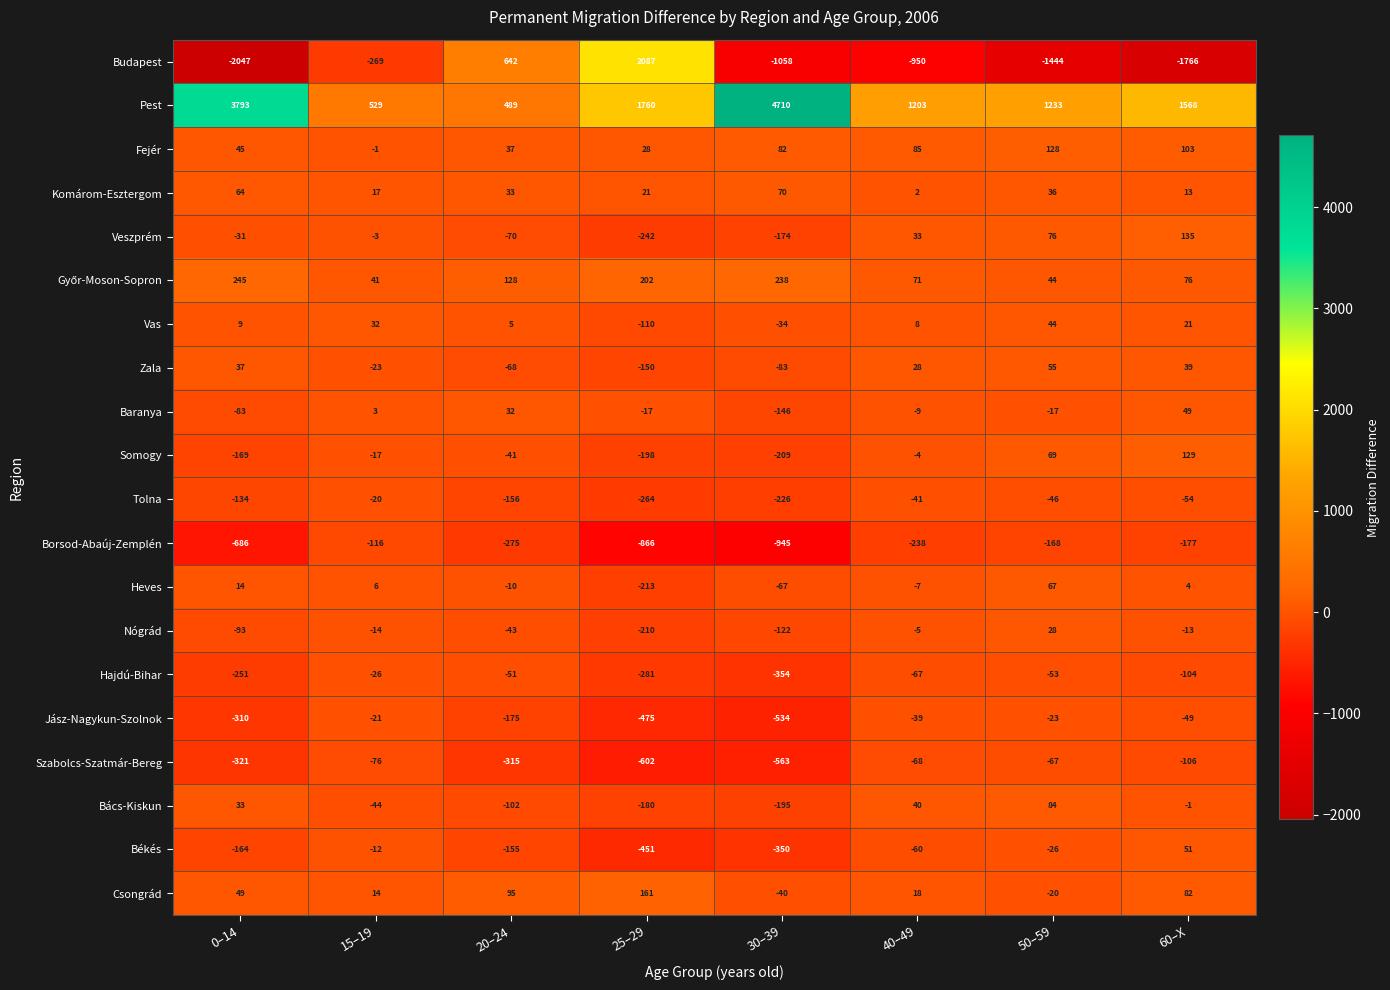

The value of Somogy at 50–59 is 69. True or false?

True